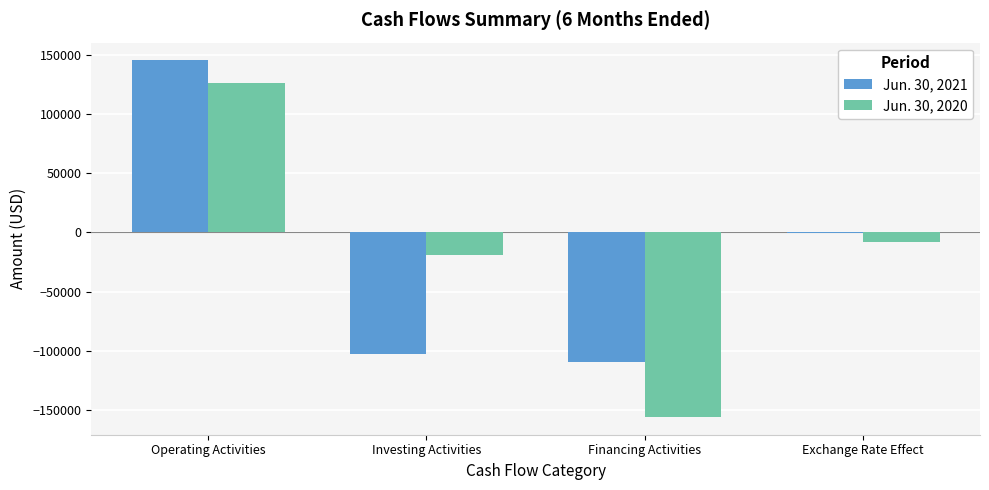

How many positive values does the Jun. 30, 2020 series have?

1